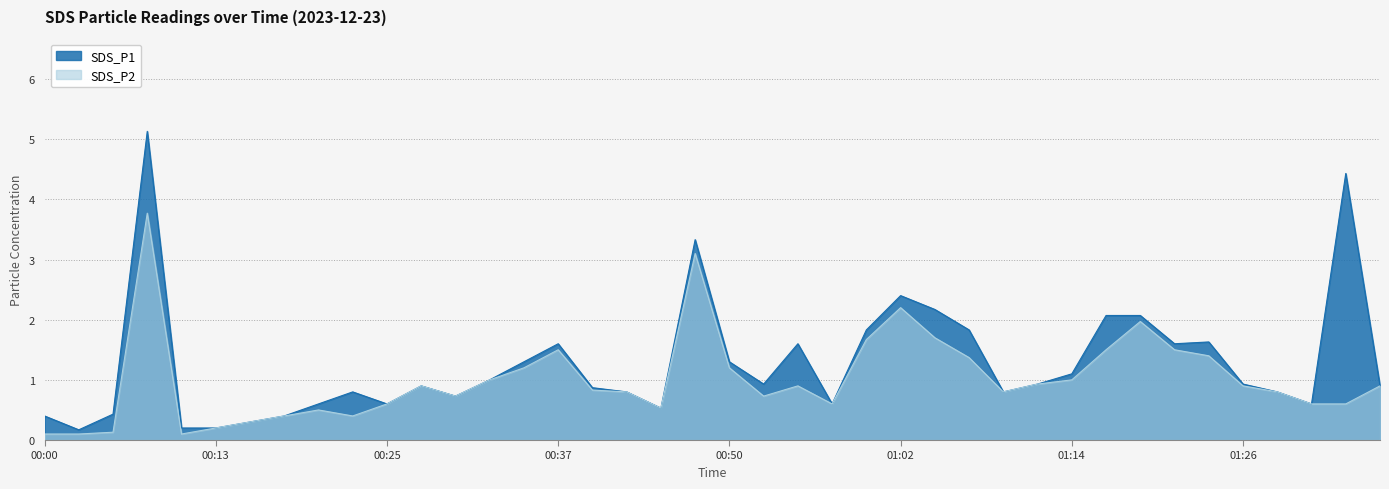

What is the difference between the maximum and minimum values in the SDS_P1 series?

5.0